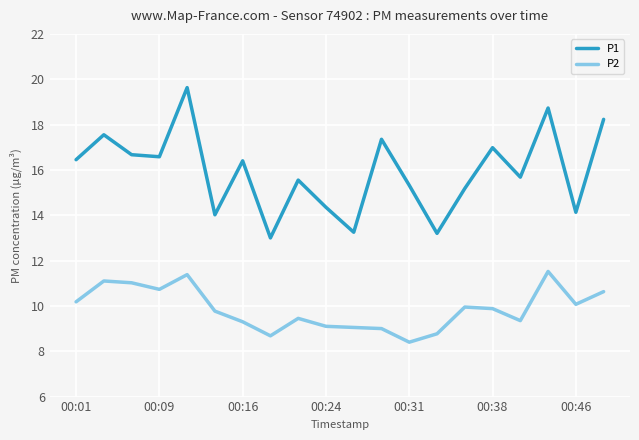

How many values in the P1 series are below 16?

10